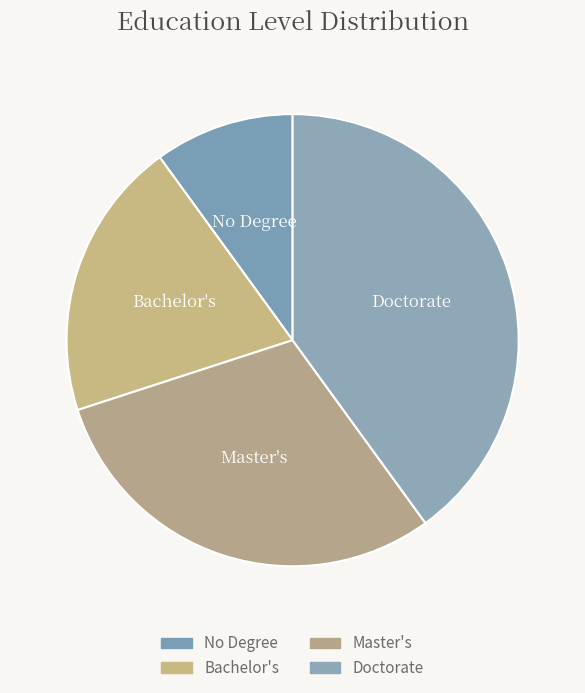

Approximately how many times larger is the value at Master's compared to Bachelor's?

1.5